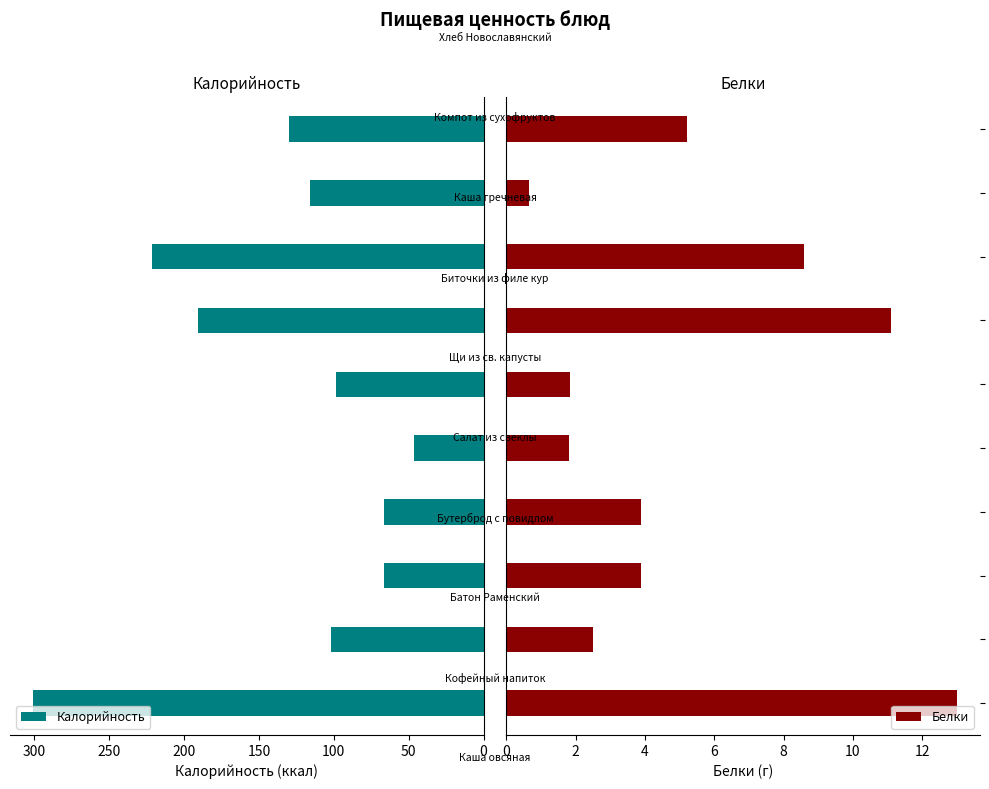

What position from the left is 200?

5